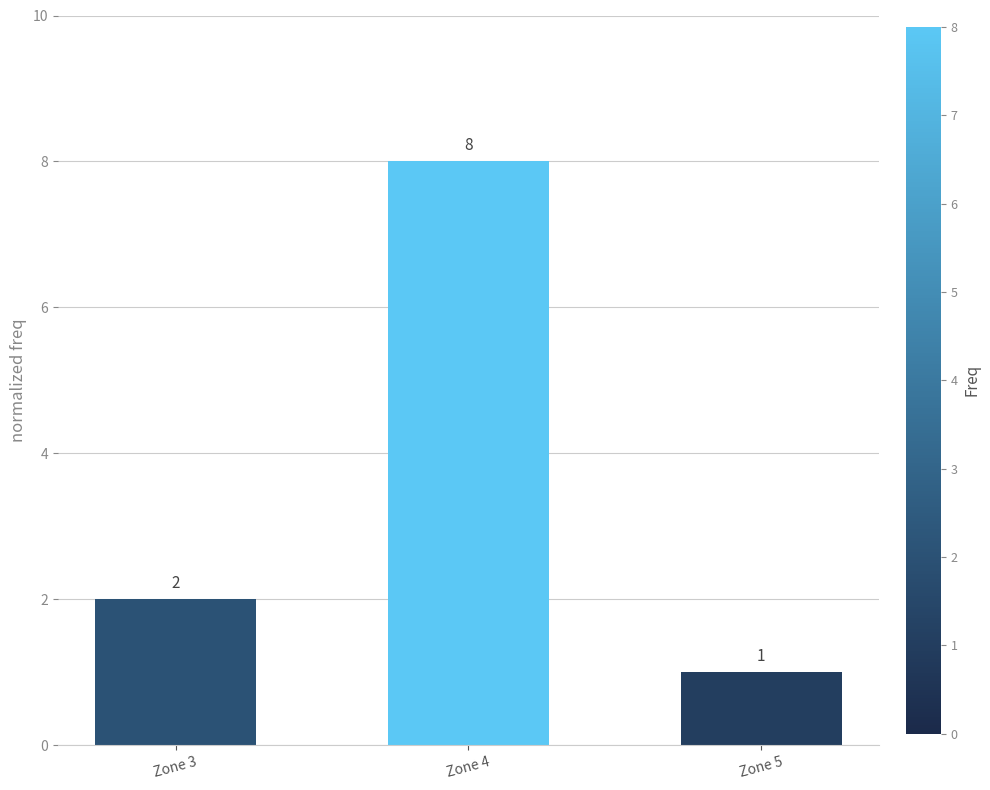

How many values are between 1 and 8?

3